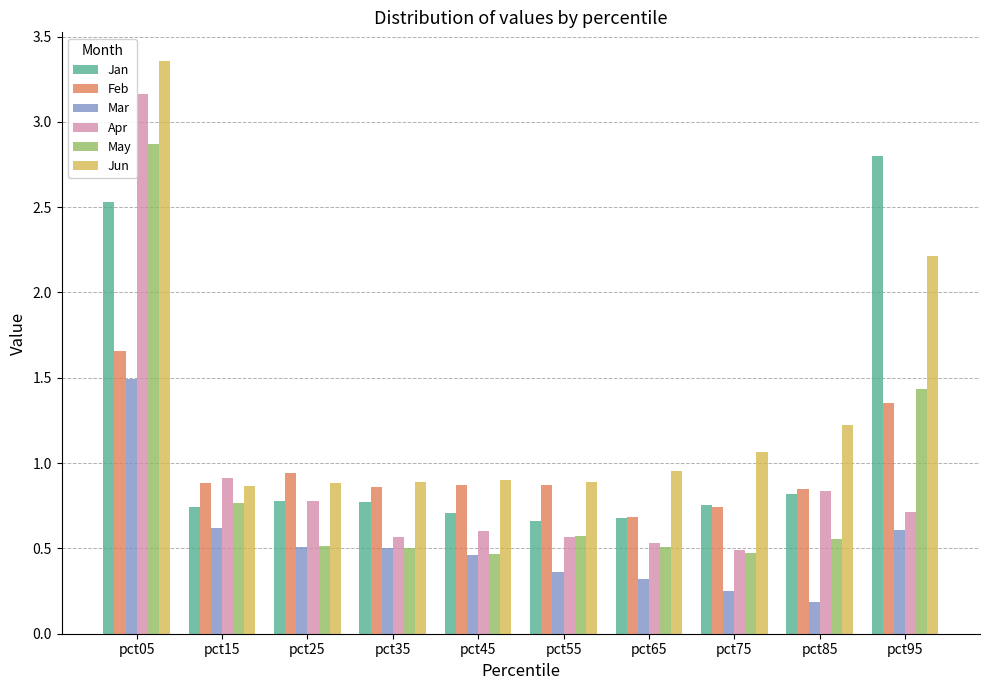

What is the total value across all series at pct95?

9.1